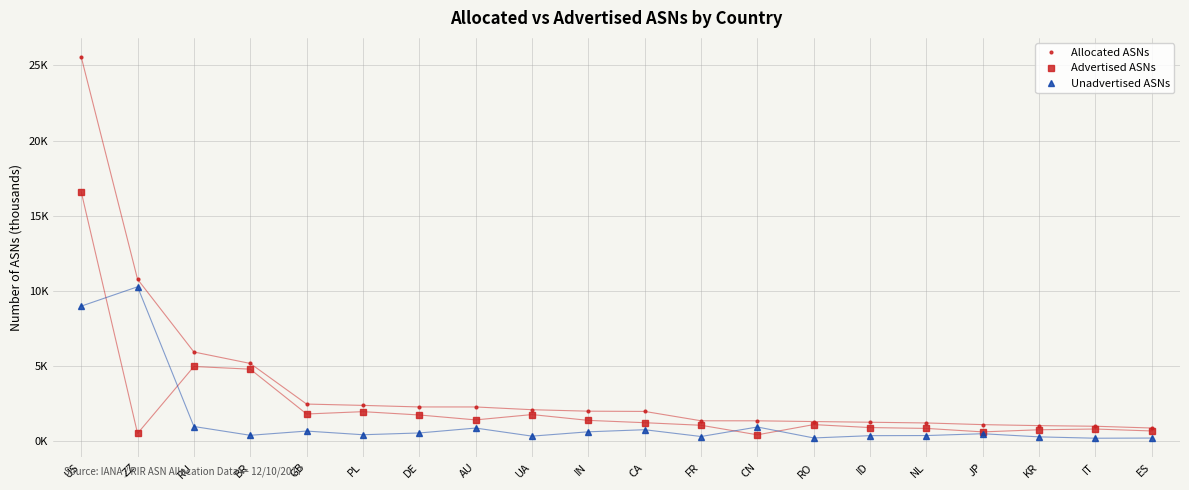

Which has a higher value, ID or ZZ?

ZZ